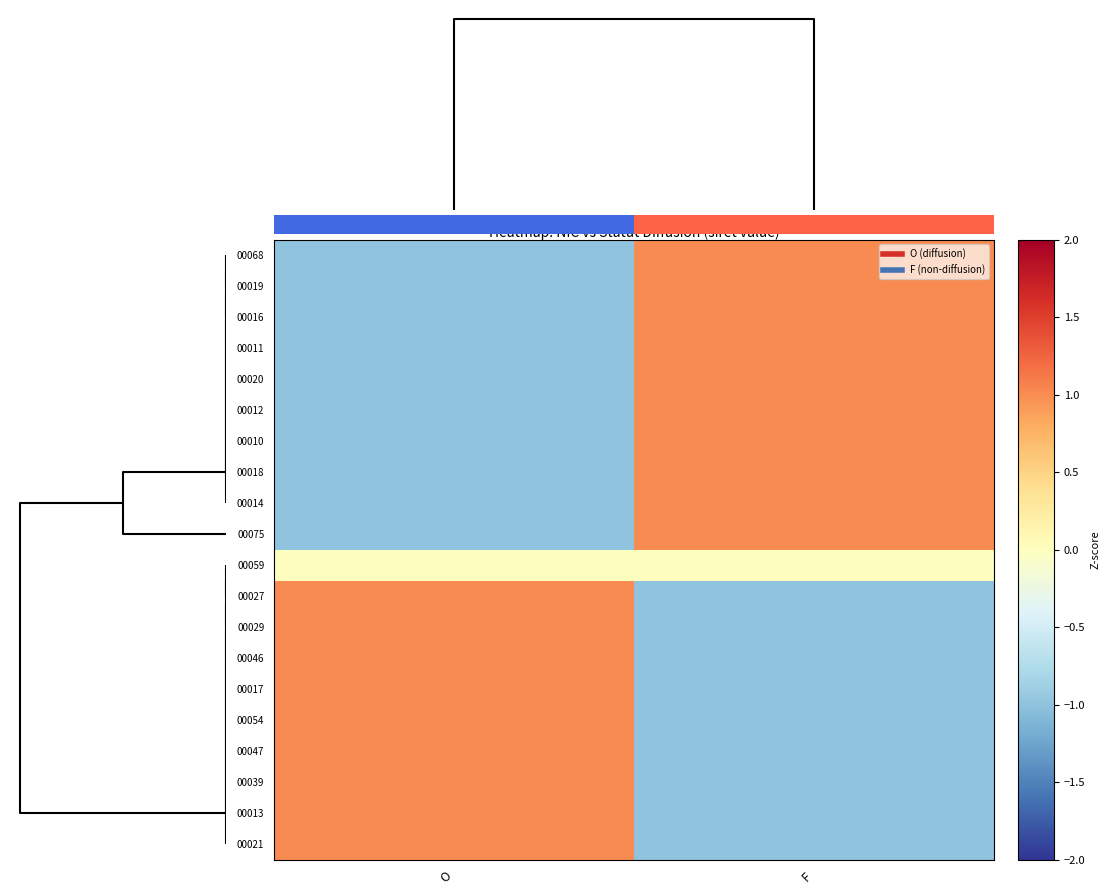

At F, list the series in order from smallest to largest.

00027, 00029, 00046, 00017, 00054, 00047, 00039, 00013, 00021, 00059, 00068, 00019, 00016, 00011, 00020, 00012, 00010, 00018, 00014, 00075